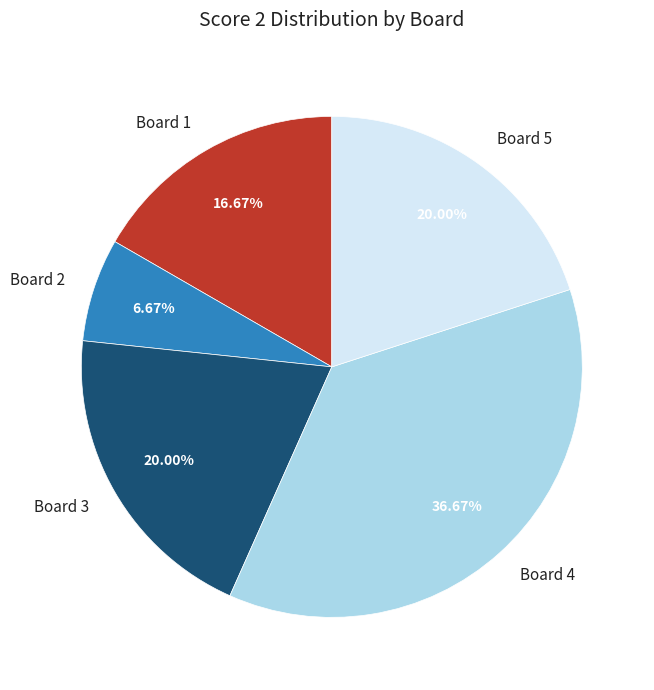

Combined, do Board 5 and Board 3 account for over 50%?

No